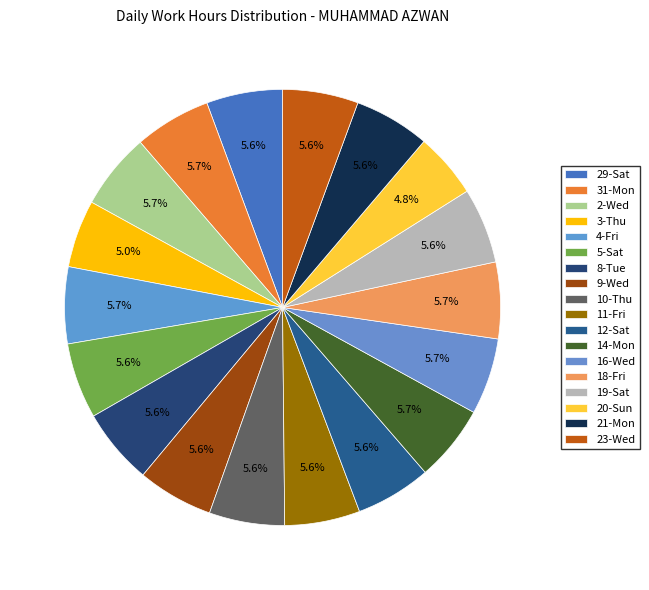

Count the number of slices in the pie.

18